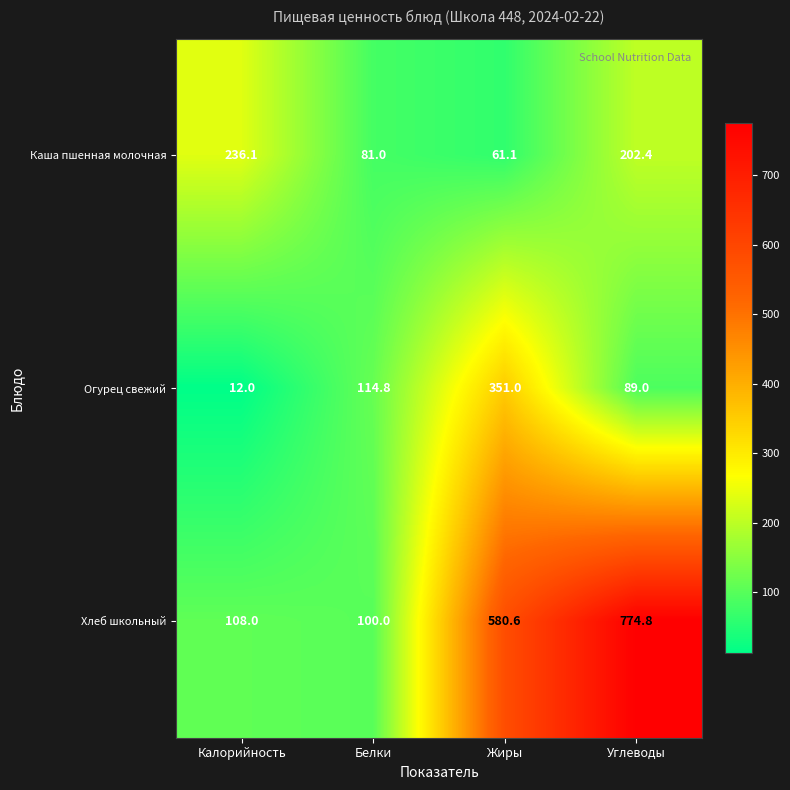

At Белки, list the series in order from largest to smallest.

Огурец свежий, Хлеб школьный, Каша пшенная молочная